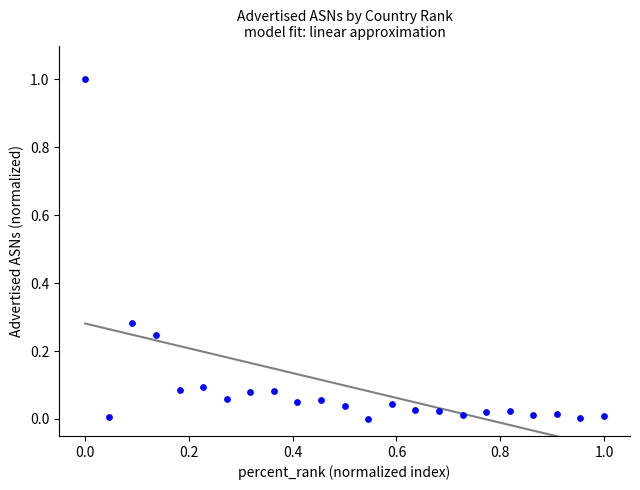

What is the range of Y values (max minus min)?

1.0